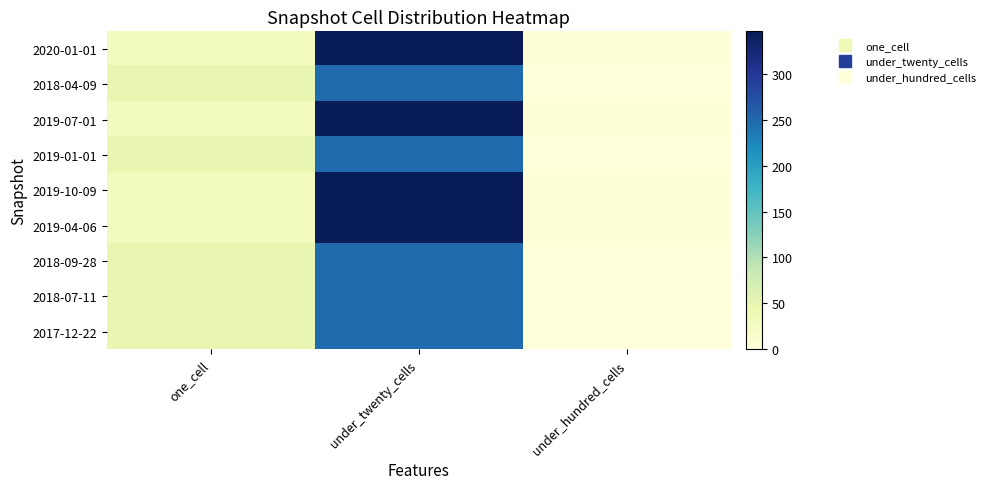

Reading left to right, extract all data points from this chart.

2020-01-01: one_cell=29	under_twenty_cells=346	under_hundred_cells=2
2018-04-09: one_cell=48	under_twenty_cells=248	under_hundred_cells=0
2019-07-01: one_cell=29	under_twenty_cells=346	under_hundred_cells=2
2019-01-01: one_cell=48	under_twenty_cells=248	under_hundred_cells=0
2019-10-09: one_cell=29	under_twenty_cells=346	under_hundred_cells=2
2019-04-06: one_cell=29	under_twenty_cells=346	under_hundred_cells=2
2018-09-28: one_cell=48	under_twenty_cells=248	under_hundred_cells=0
2018-07-11: one_cell=48	under_twenty_cells=248	under_hundred_cells=0
2017-12-22: one_cell=48	under_twenty_cells=248	under_hundred_cells=0